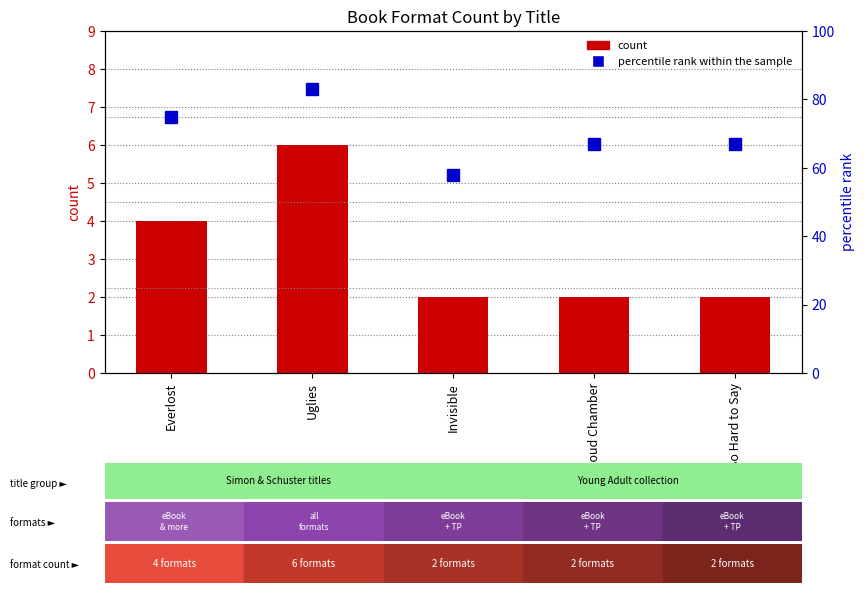

What is the difference between the highest and lowest values at Everlost?

71